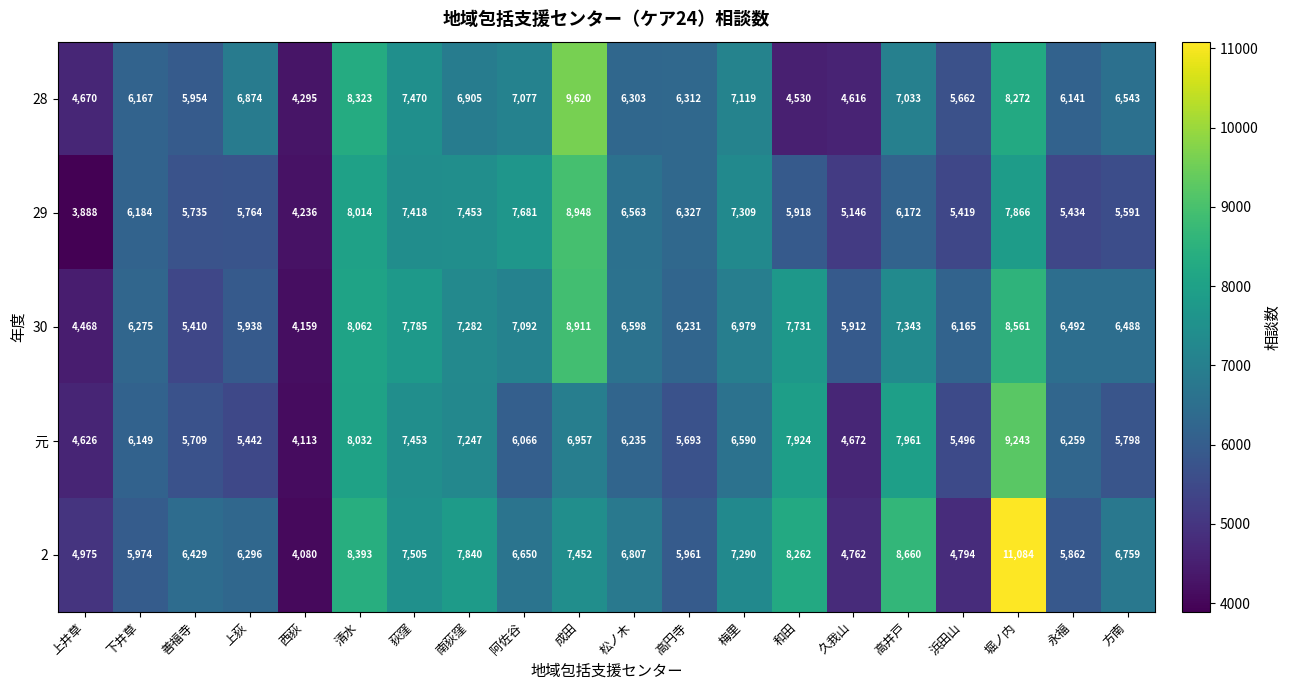

At which label does 2 first exceed 6759?

清水